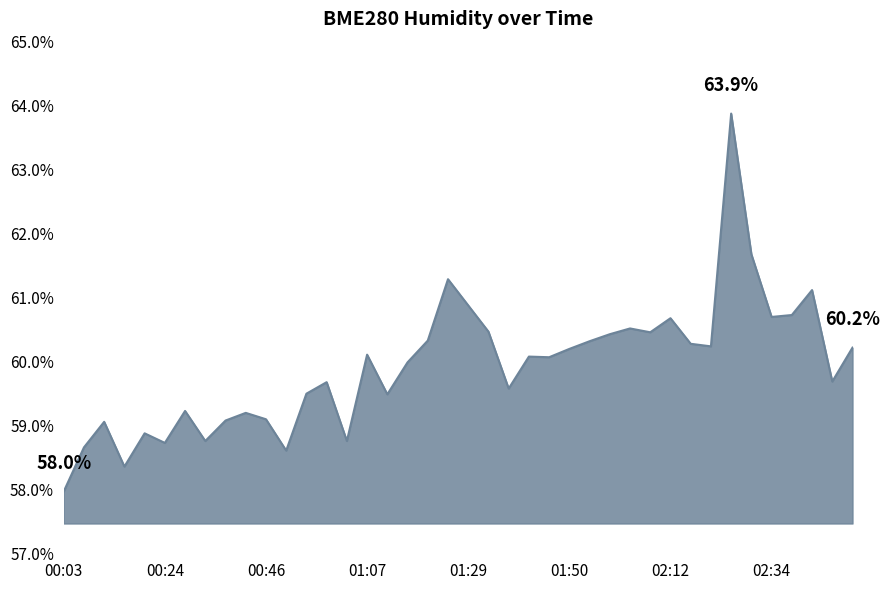

What is the maximum value shown in the chart?

63.9